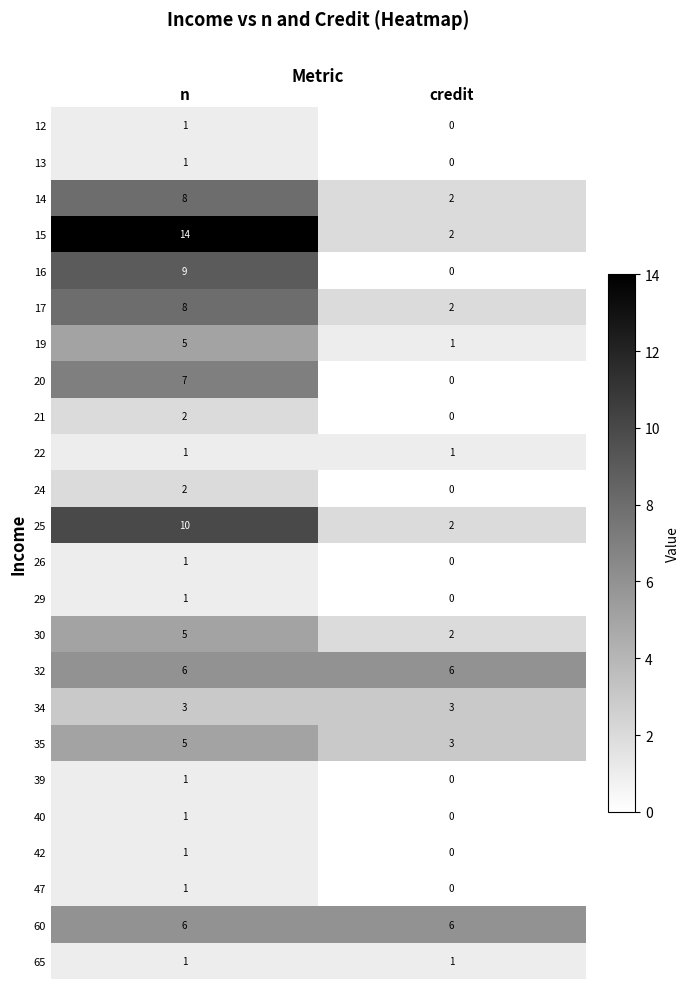

The value of 17 at n is 8. True or false?

True